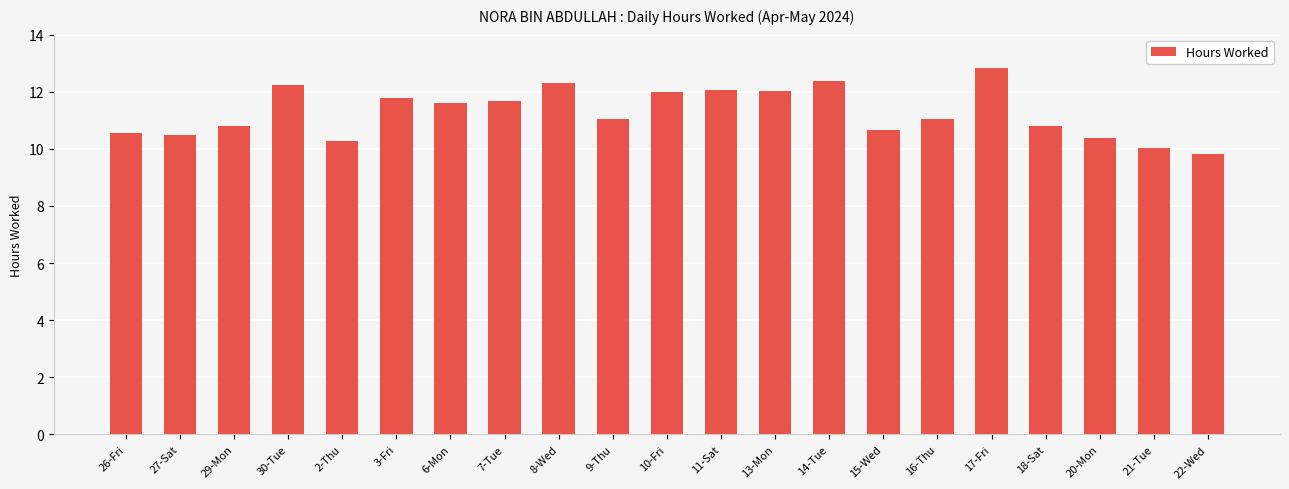

What is the change in value from 11-Sat to 14-Tue?

+0.3